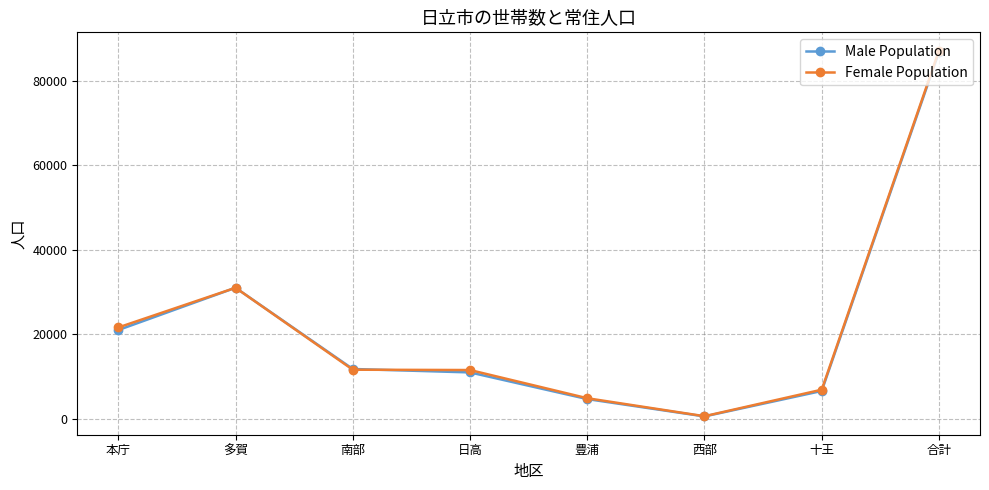

What is the total value across all series at 十王?

13353